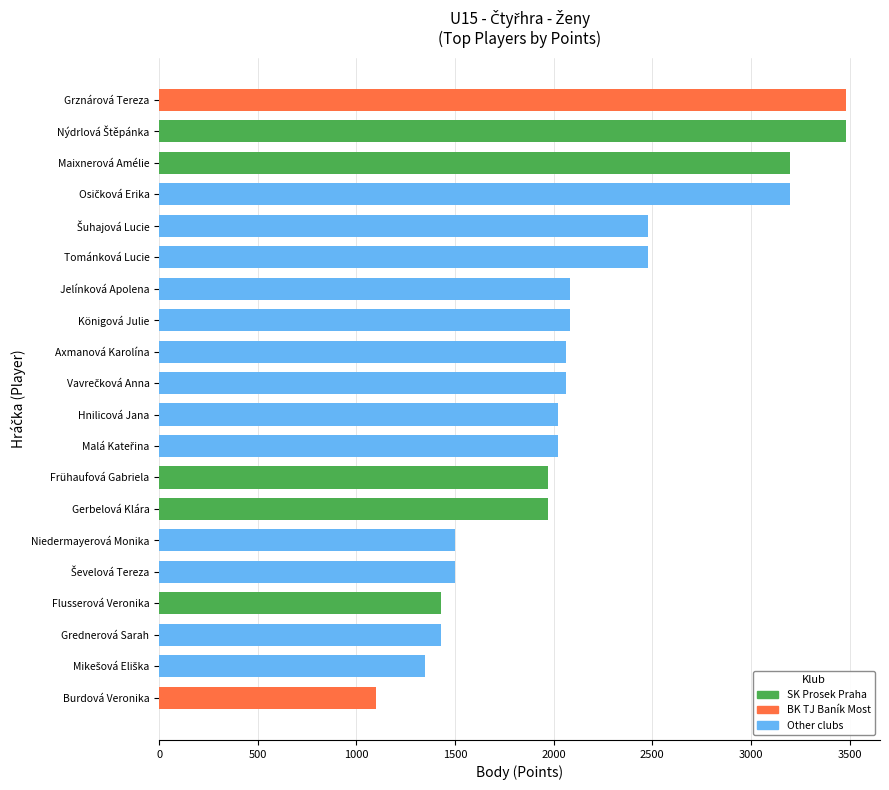

What is the label of the 3rd bar from the left?

Maixnerová Amélie